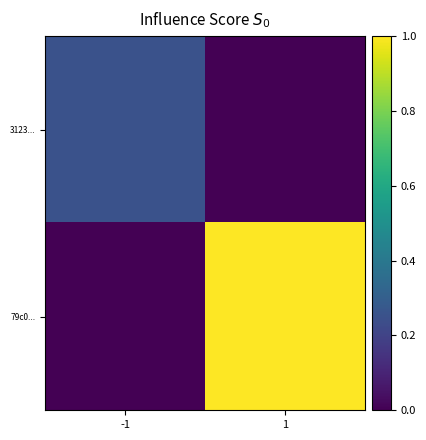

What is the maximum value shown in the chart?

1.0